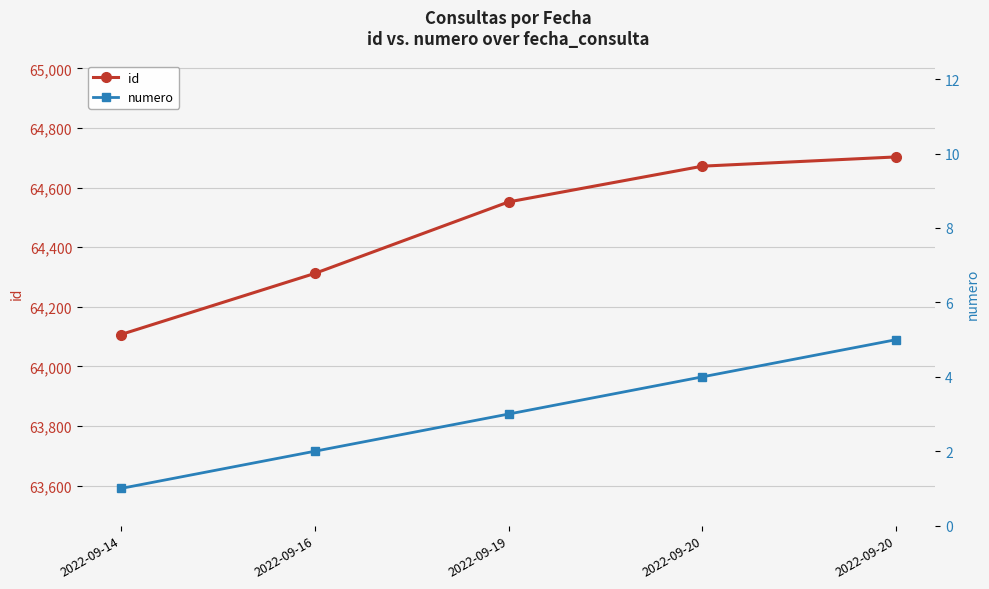

Reading left to right, list all the values displayed in this chart.

id: 64107	64312	64552	64672	64703
numero: 1	2	3	4	5